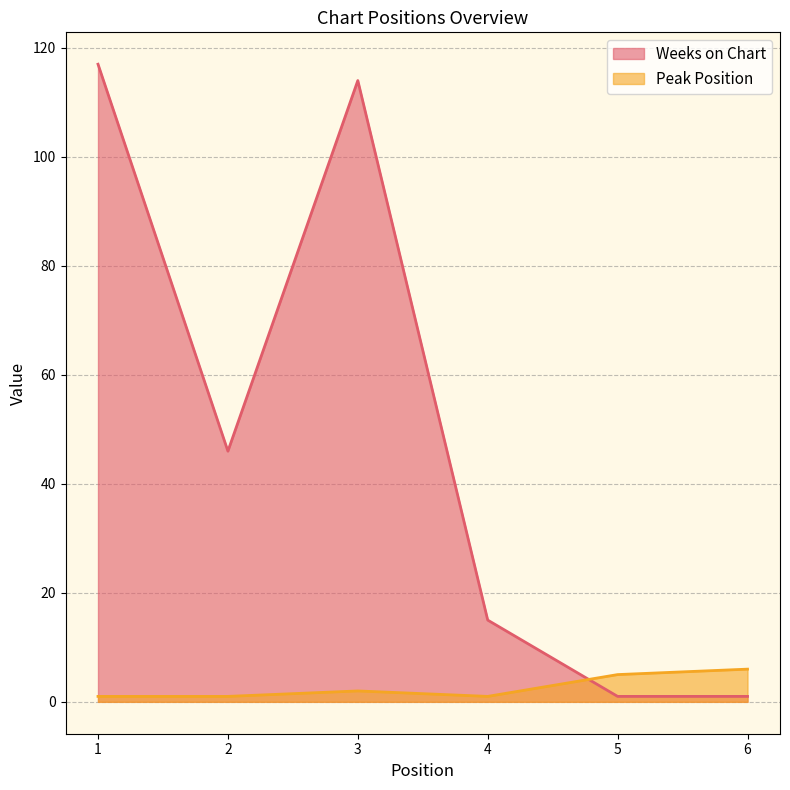

True or false: Weeks on Chart has more than 2 interior local peaks.

False